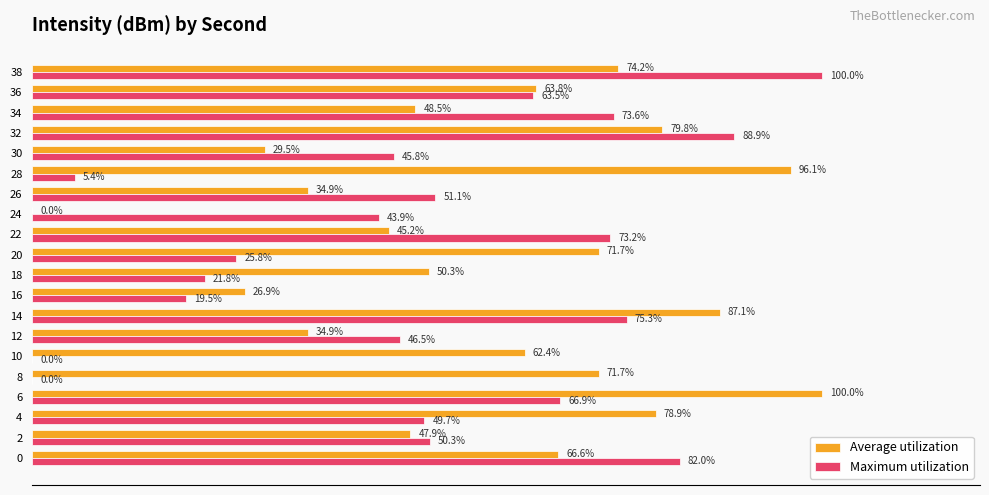

Which series has the largest total across all categories?

Average utilization